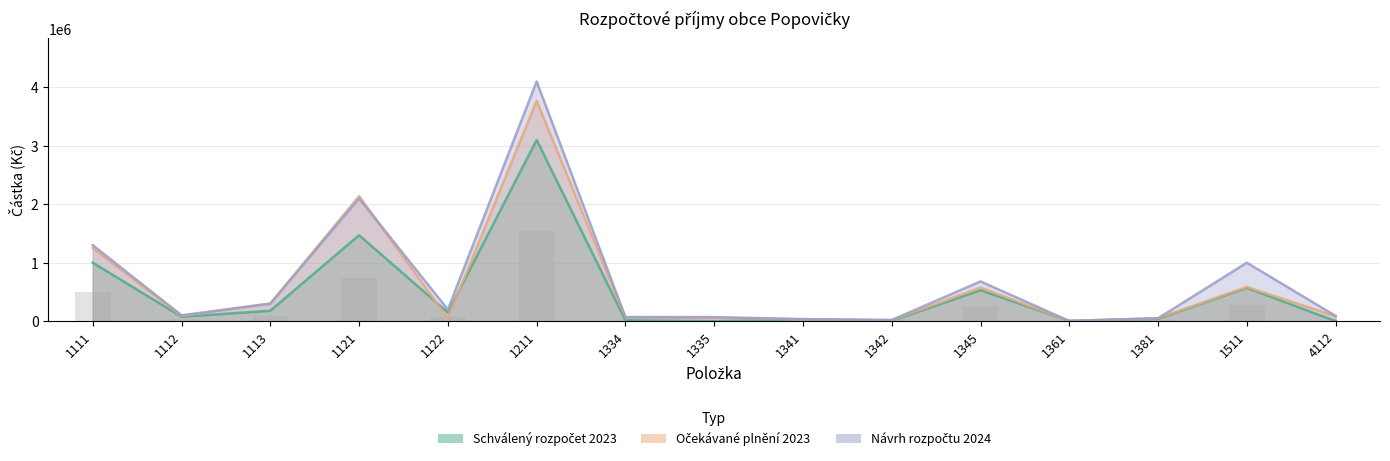

Which series changed the most between 1111 and 1511?

Očekávané plnění 2023